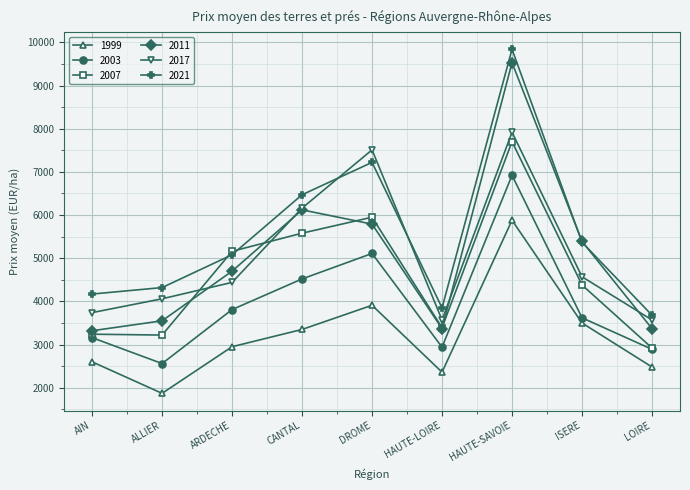

How many interior local valleys does the 2011 series have?

1